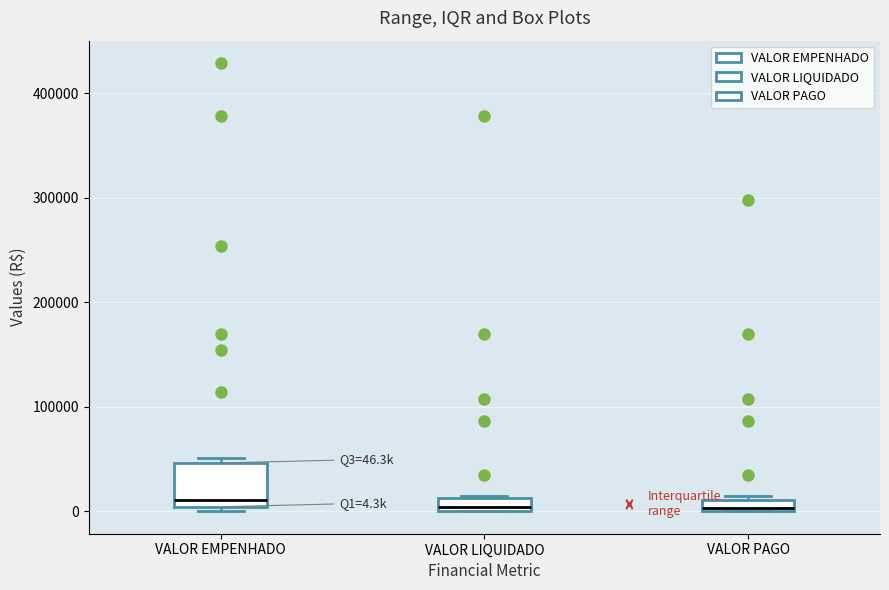

Which box is the tallest, from its lower edge to its upper edge?

VALOR EMPENHADO